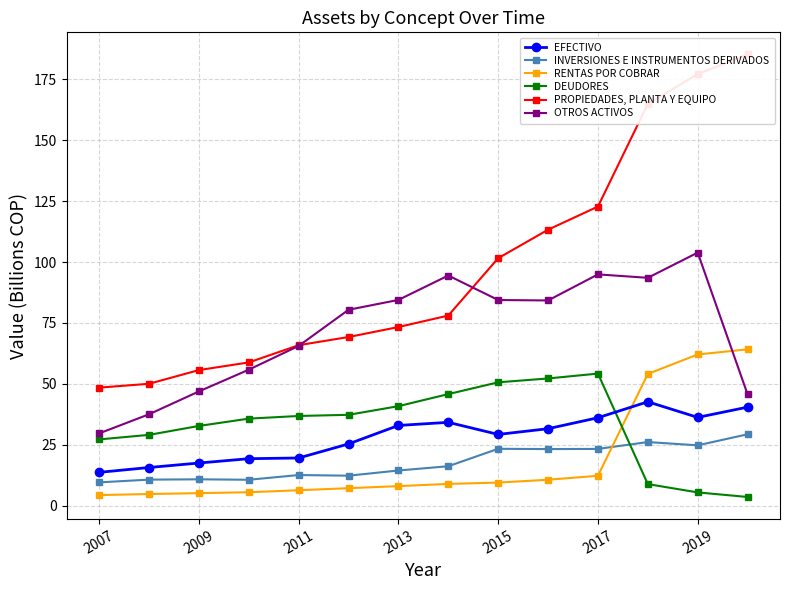

True or false: OTROS ACTIVOS has more than 0 points higher than both neighbors.

True